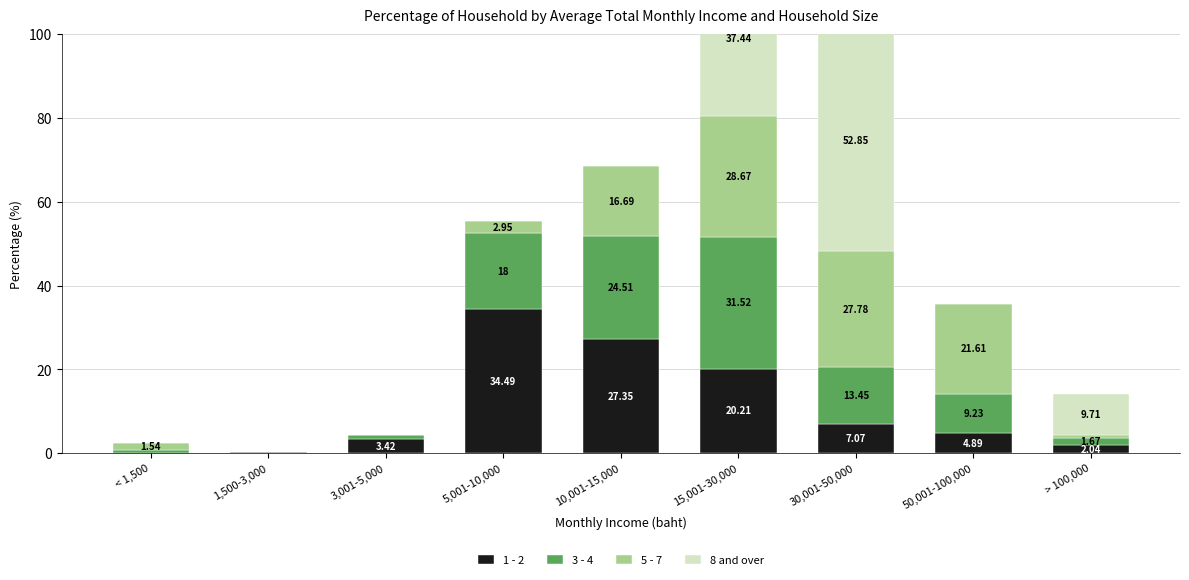

Rank the series by their maximum value, from highest to lowest.

8 and over, 1 - 2, 3 - 4, 5 - 7